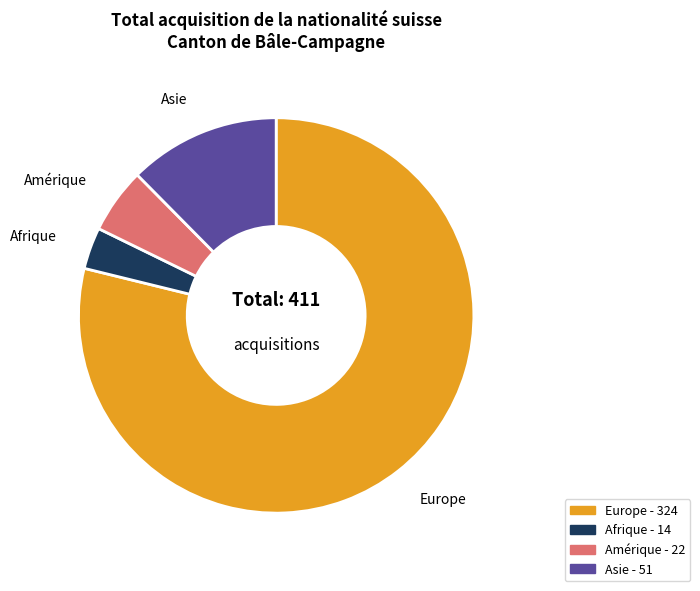

Does any single category account for the majority?

Yes